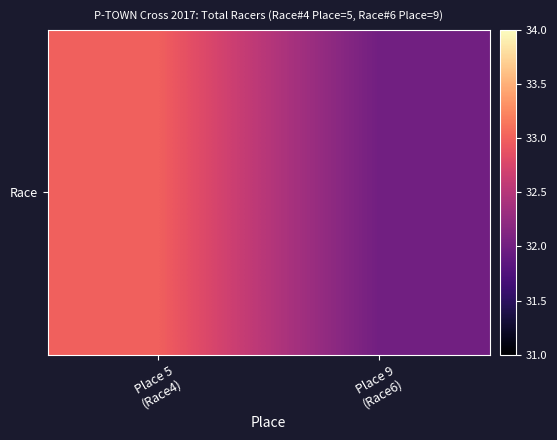

The value at Place 5
(Race4) is 8. True or false?

False